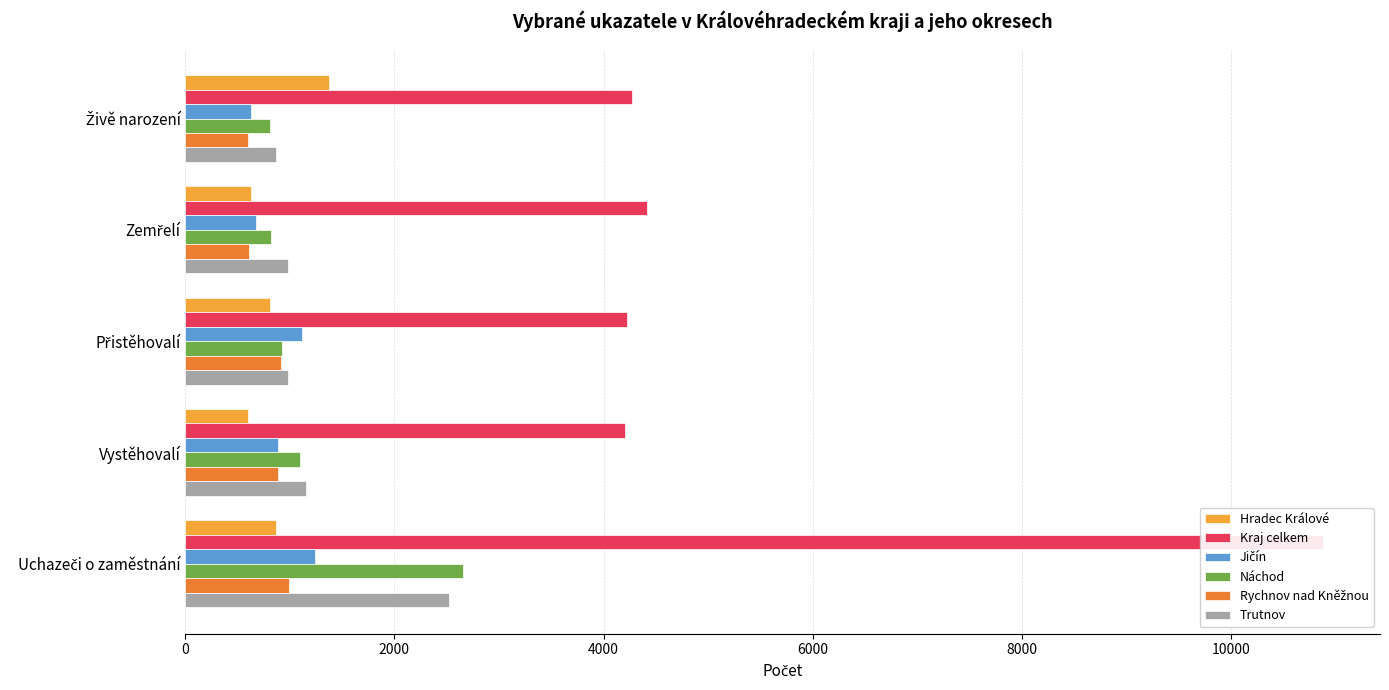

What is the value of the Náchod bar at the 5th from the left?

2659